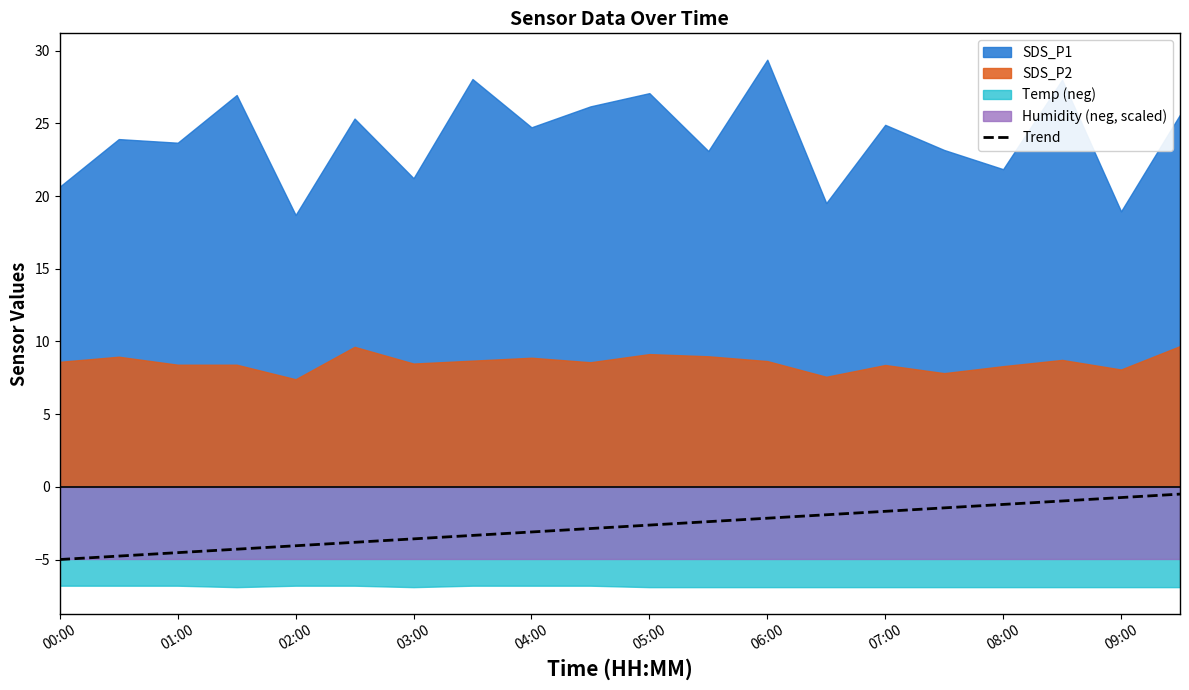

Is it true that Trend equals -3.5 at 06:00?

False